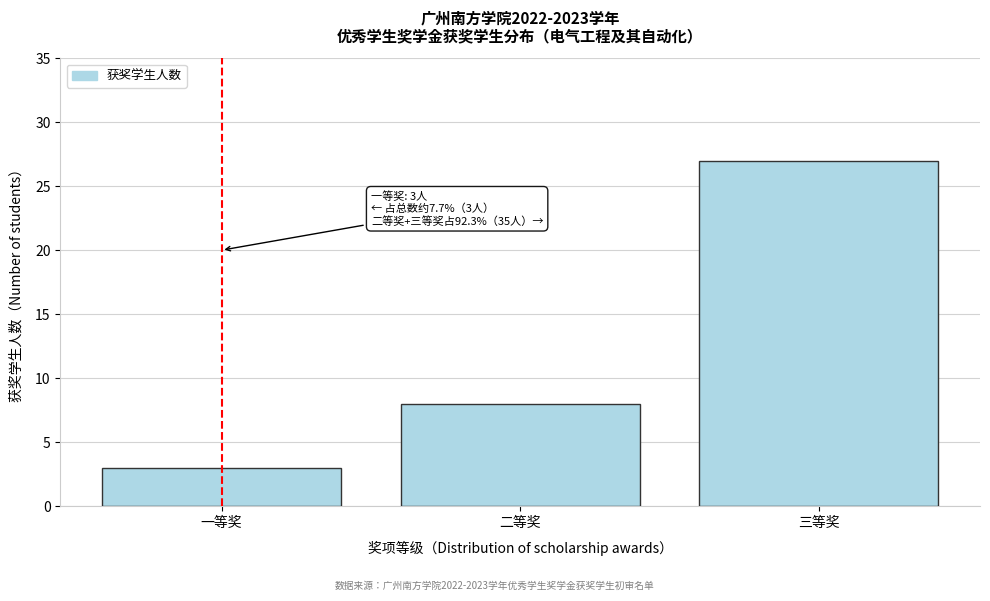

Reading left to right, what are all the values shown in this chart?

一等奖=3	二等奖=8	三等奖=27